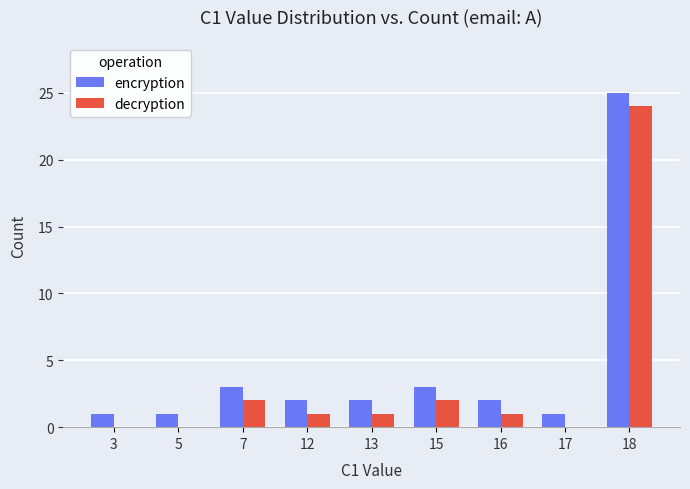

Reading left to right, transcribe all the data shown in this chart.

encryption: 3=1	5=1	7=3	12=2	13=2	15=3	16=2	17=1	18=25
decryption: 3=0	5=0	7=2	12=1	13=1	15=2	16=1	17=0	18=24